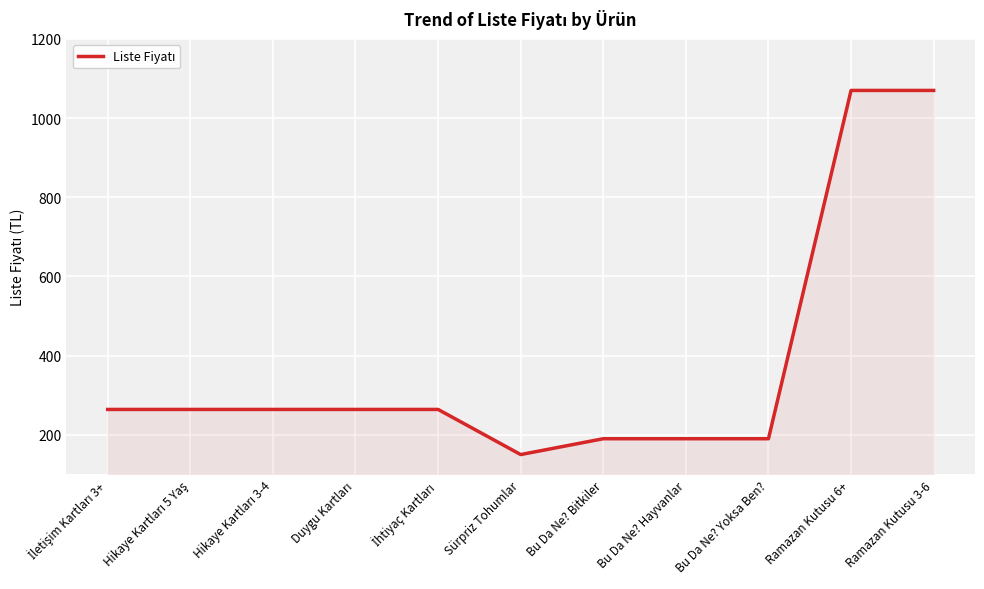

What value does the data have at Ramazan Kutusu 3-6, to the nearest 10?

1070